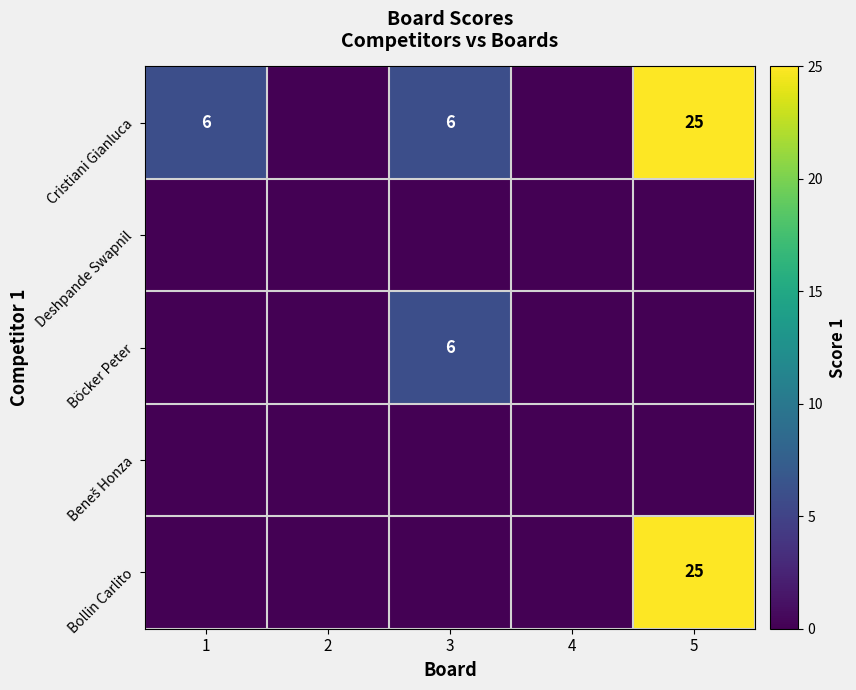

How many series are shown in this chart?

5